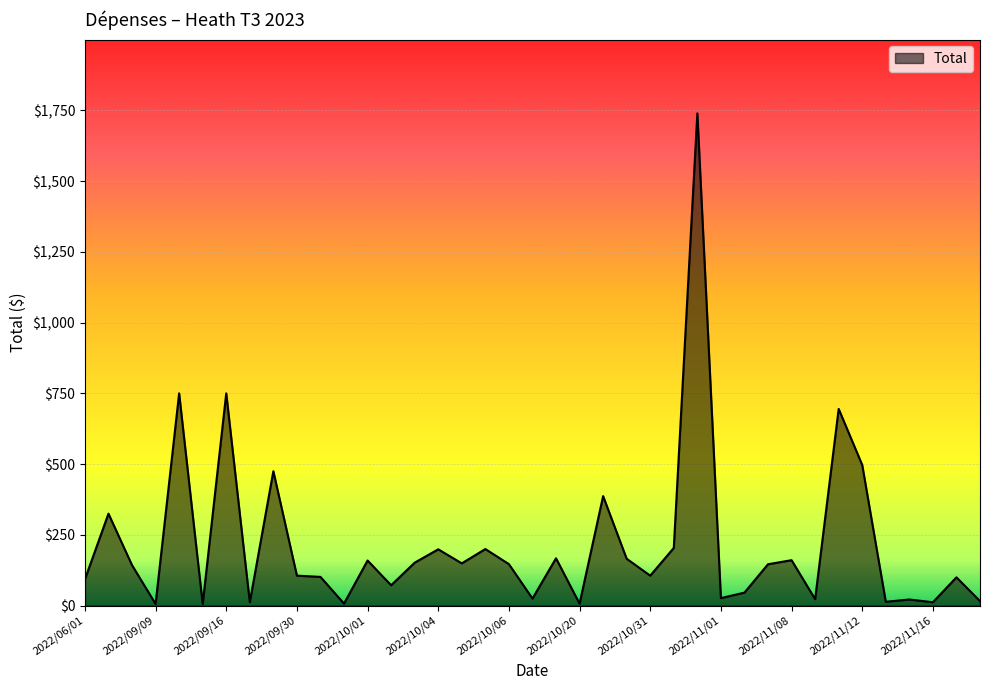

What is the difference between the maximum and minimum values?

1733.1